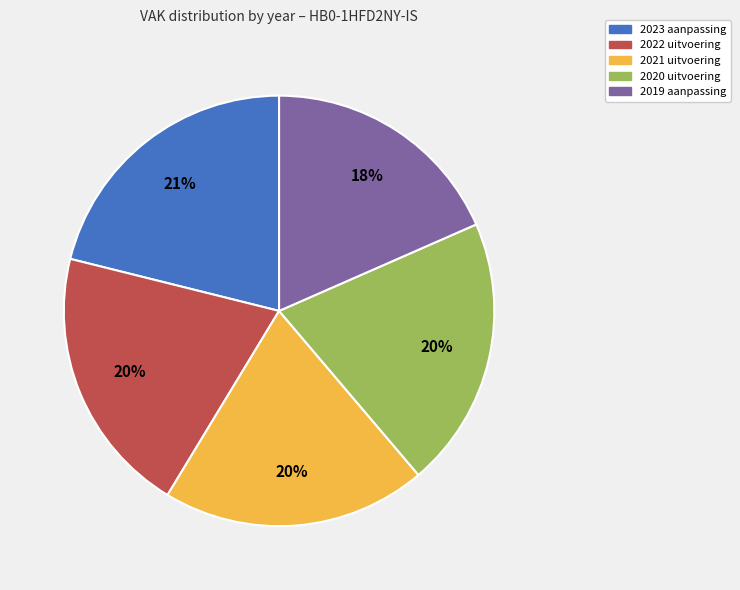

Does any single category account for the majority?

No